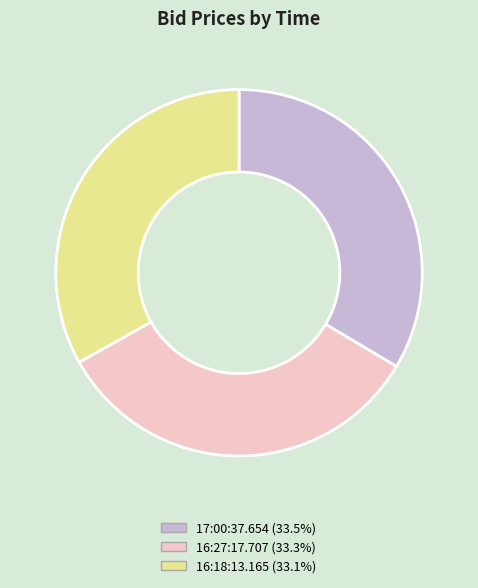

Is 16:27:17.707 the majority of the pie?

No